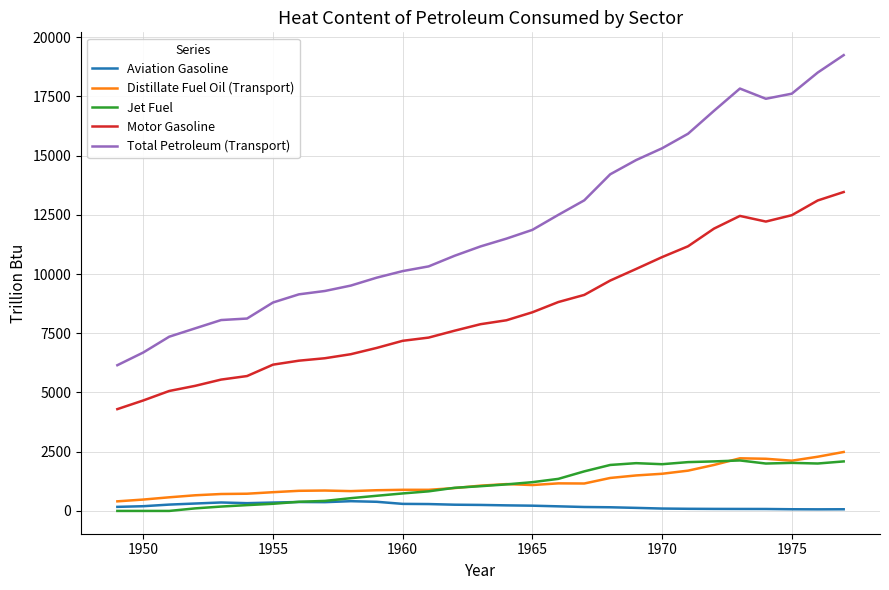

What is the greatest value displayed?

19243.3